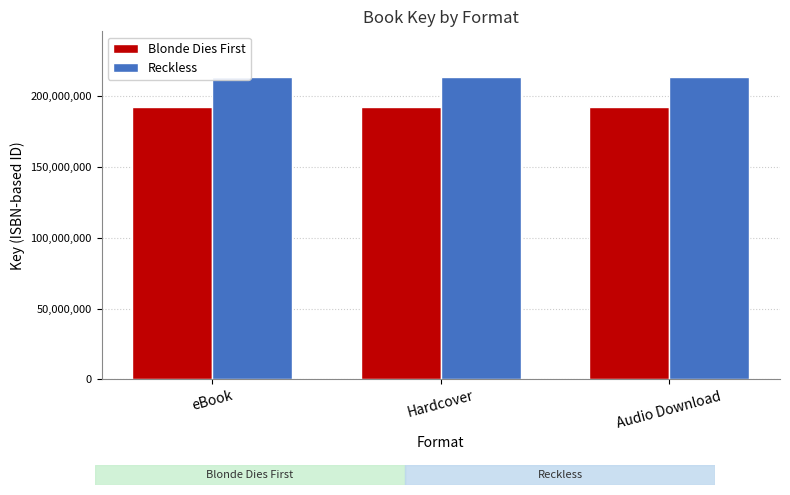

Rank the series at Audio Download from highest to lowest value.

Reckless, Blonde Dies First